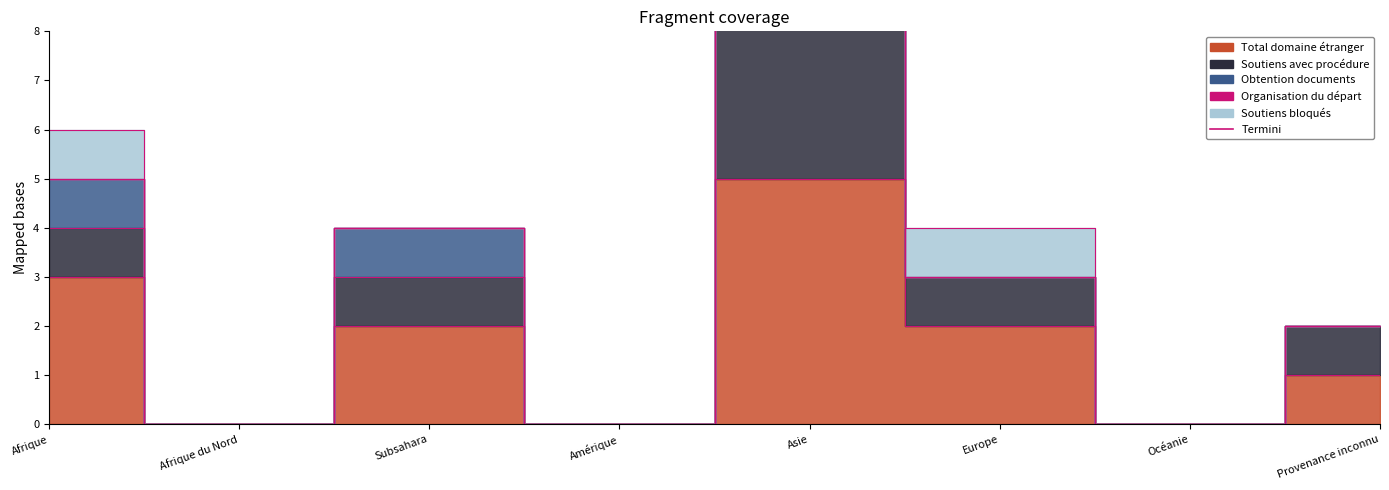

What is the total value across all series at Afrique?

6